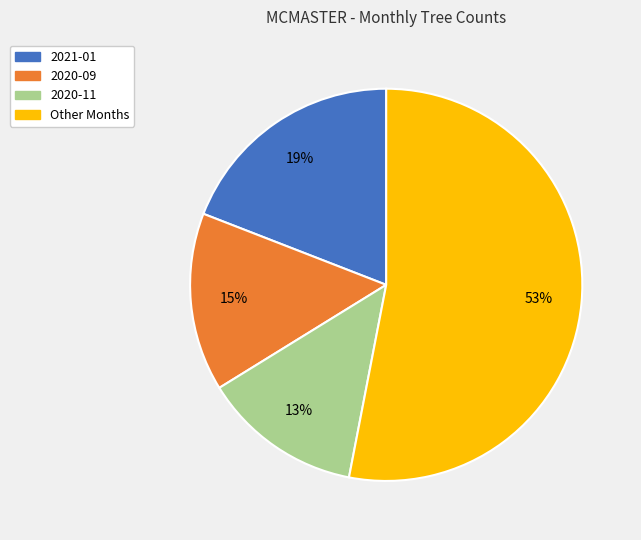

Is there any slice that represents more than half of the pie?

Yes